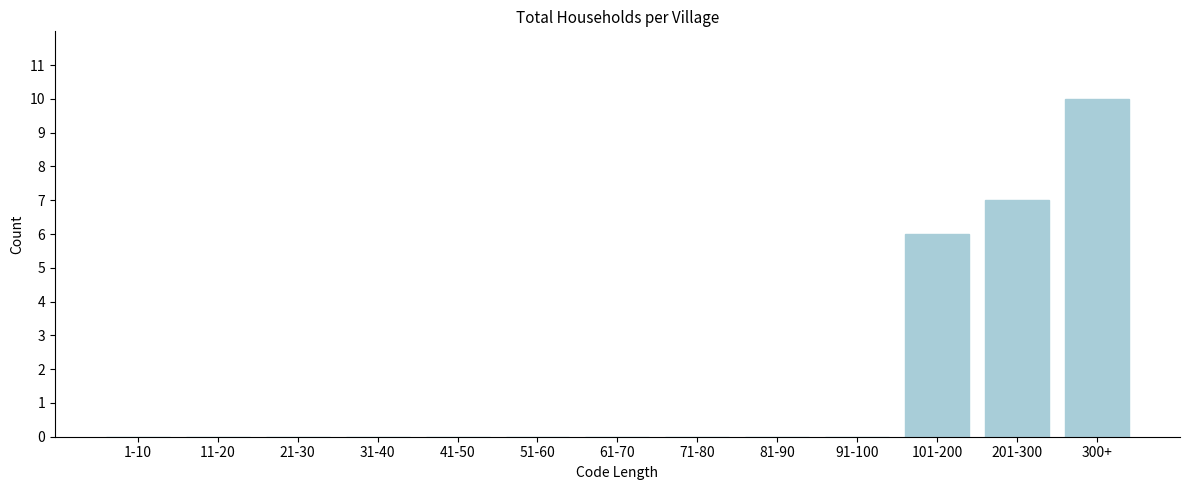

Reading left to right, transcribe all the data shown in this chart.

1-10=0	11-20=0	21-30=0	31-40=0	41-50=0	51-60=0	61-70=0	71-80=0	81-90=0	91-100=0	101-200=6	201-300=7	300+=10